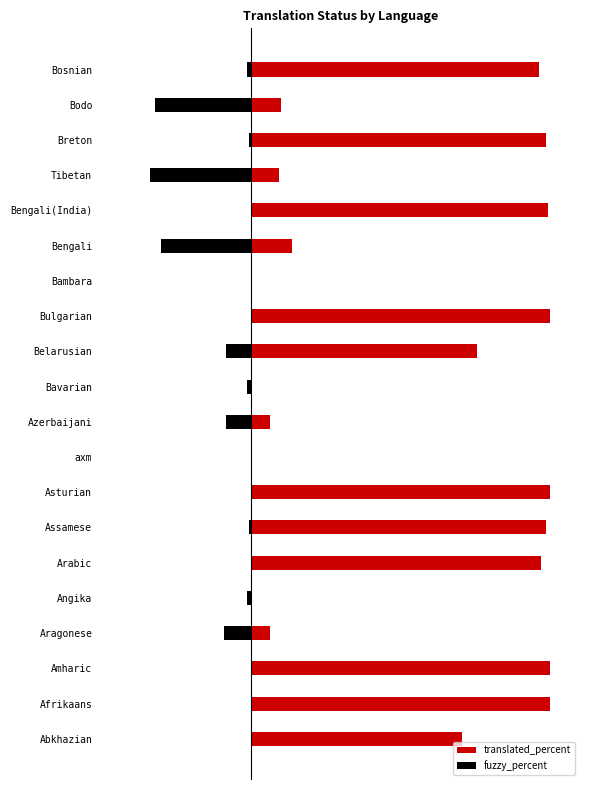

The value of translated_percent at Amharic is 40.8. True or false?

False